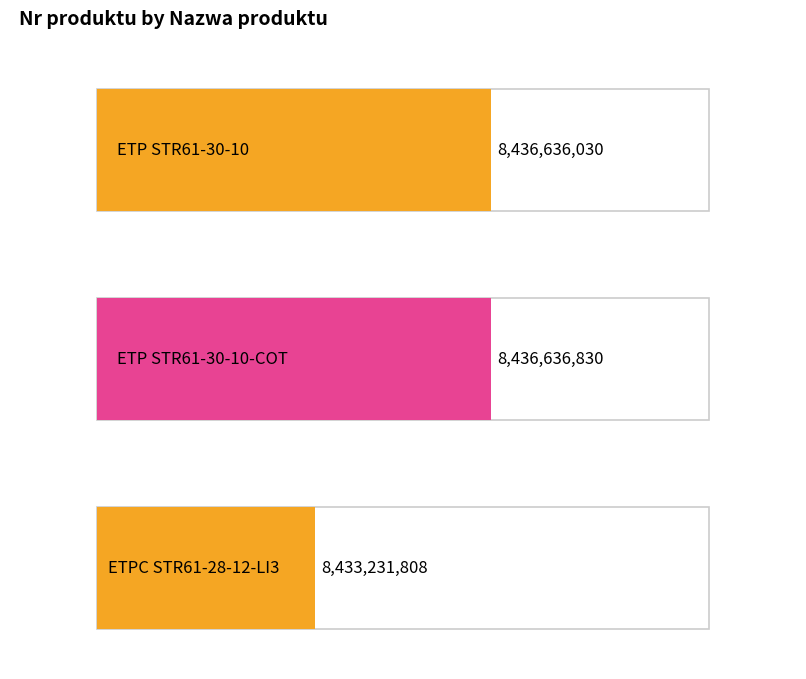

How many values are below 8436636030?

1